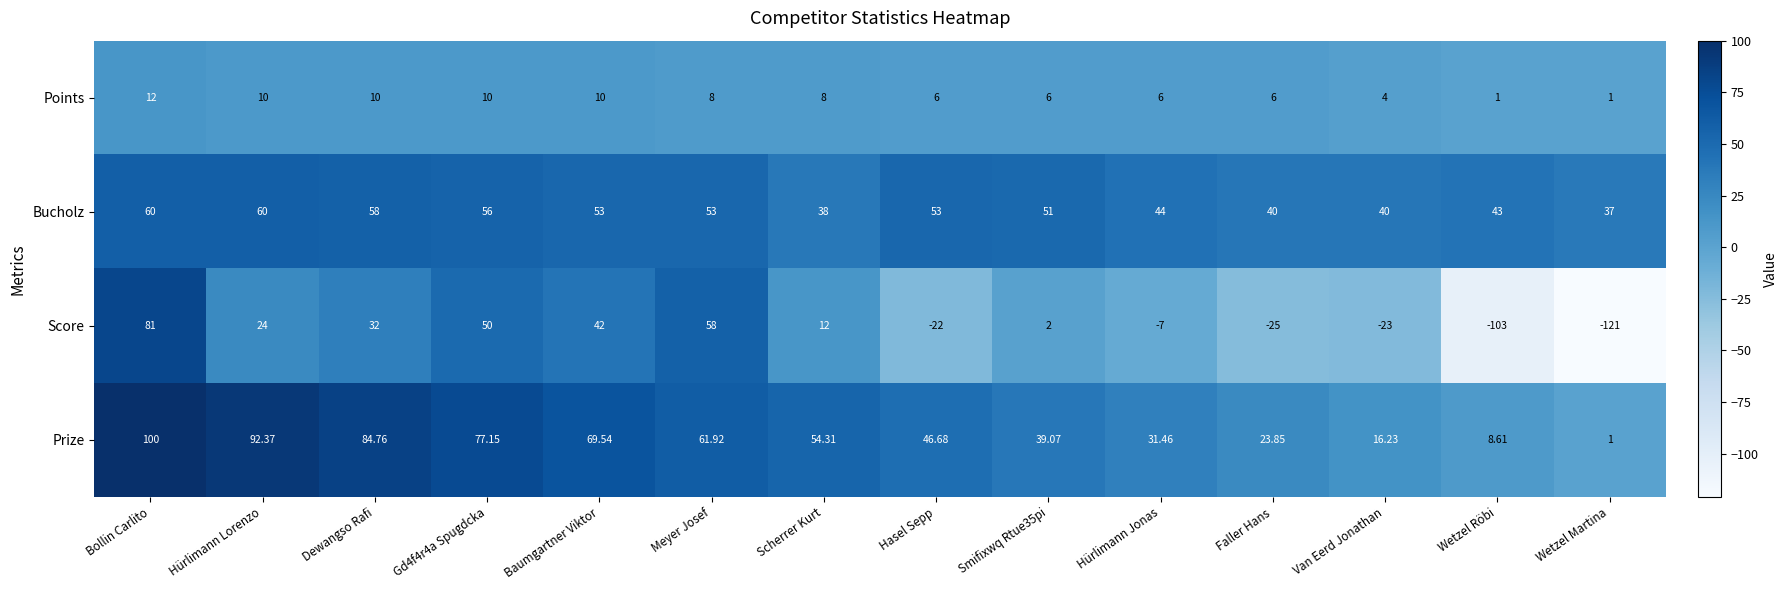

At which category does the chart reach its peak across all series?

Bollin Carlito